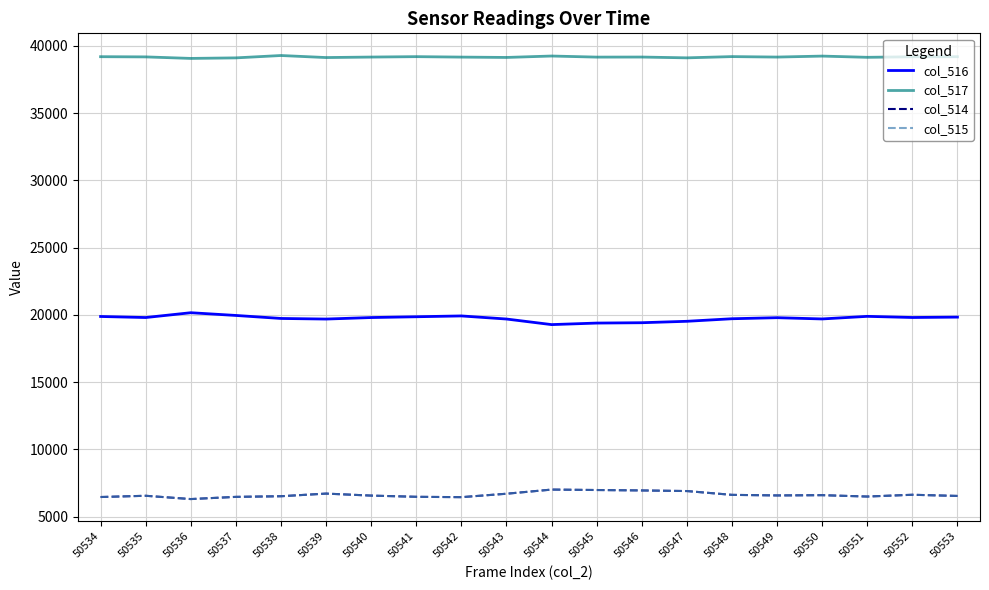

The col_514 series shows 3721 at 50550. True or false?

False